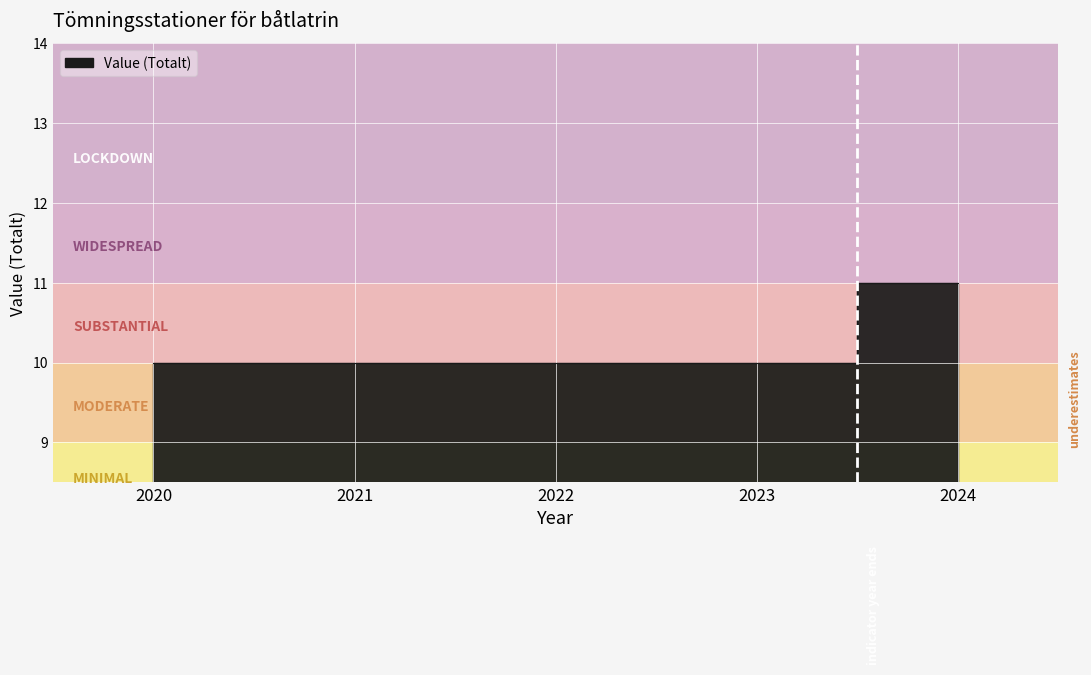

Is this an area chart (filled region under the line)?

No